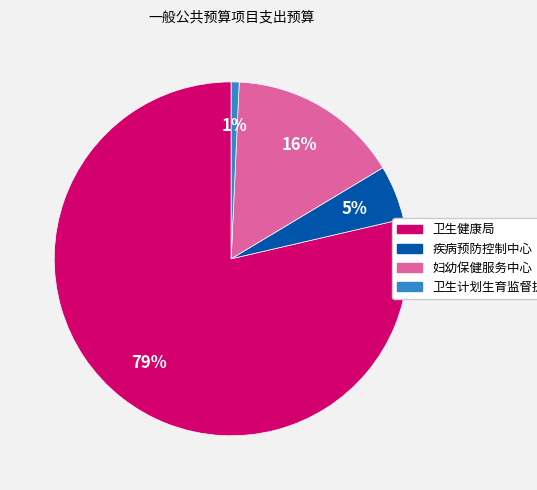

To the nearest percent, what is the average slice percentage?

25%